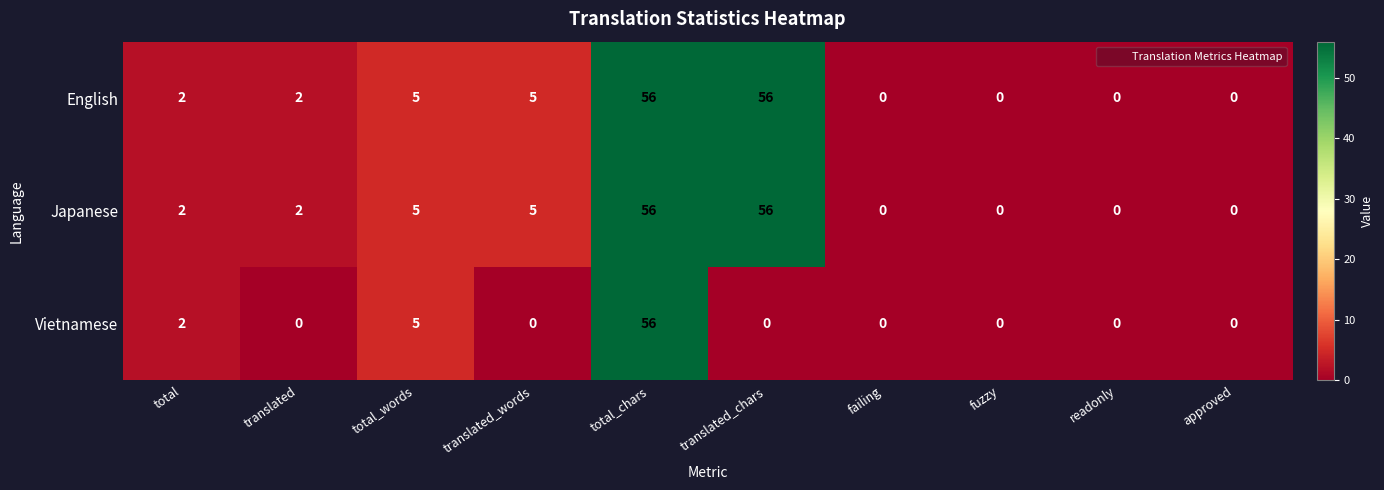

How many distinct data groups are displayed?

3